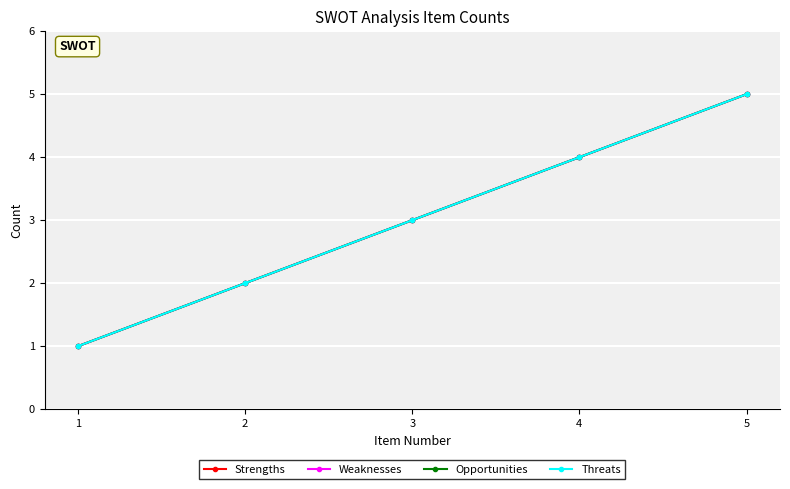

How many Strengths values are between 2 and 4?

3